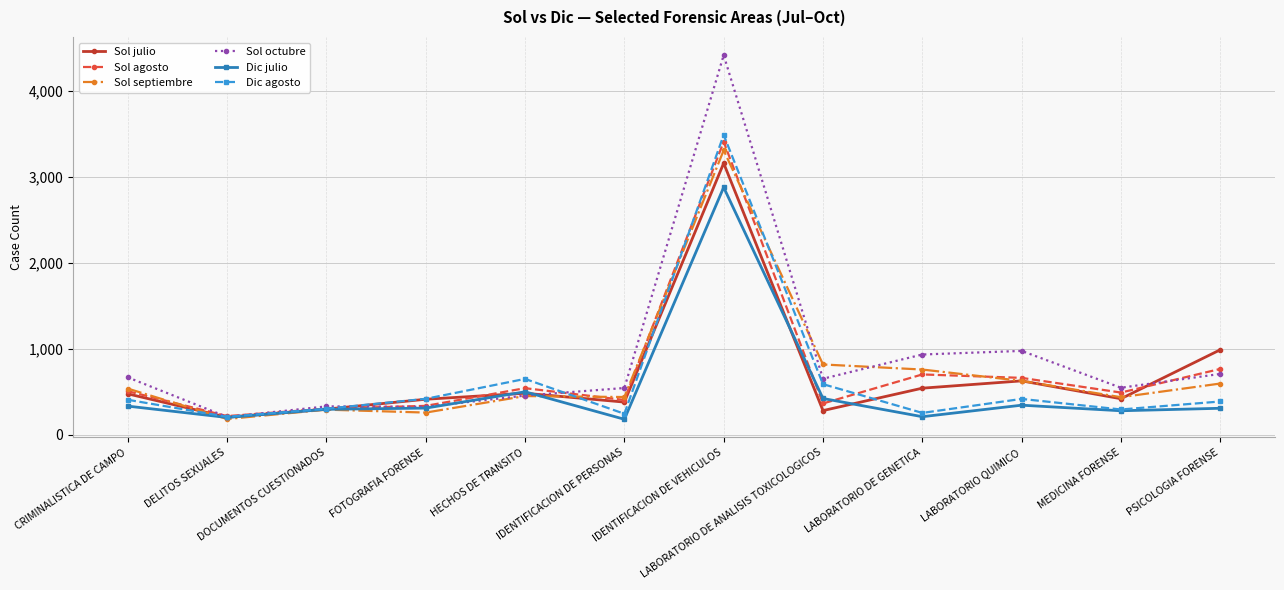

What is the maximum value for Sol agosto?

3411